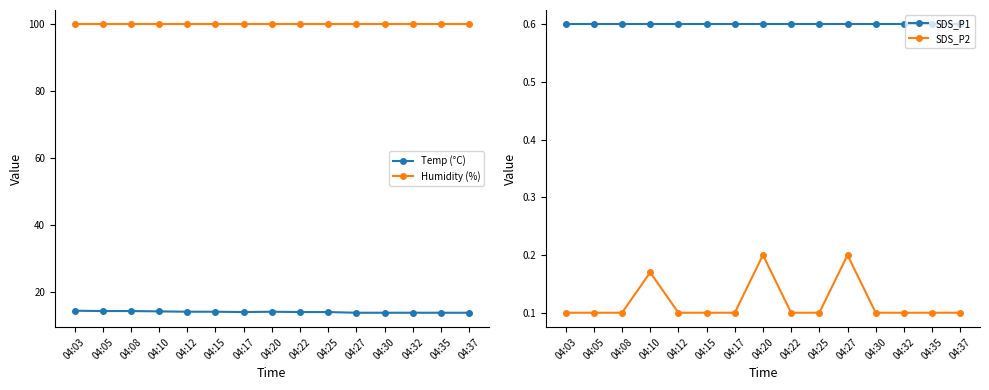

What is the difference between the highest and lowest values at 04:30?

99.8